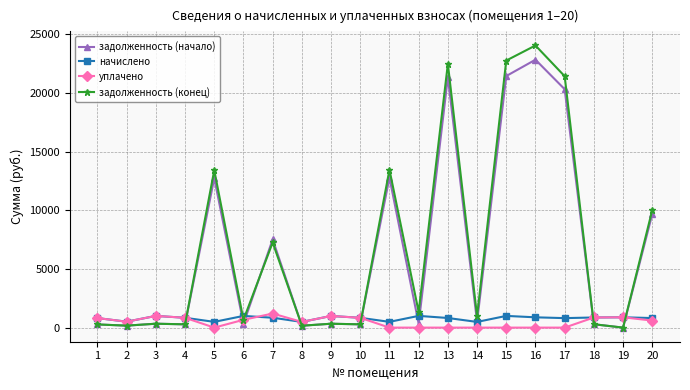

What is the difference between the maximum and minimum values in the начислено series?

515.2